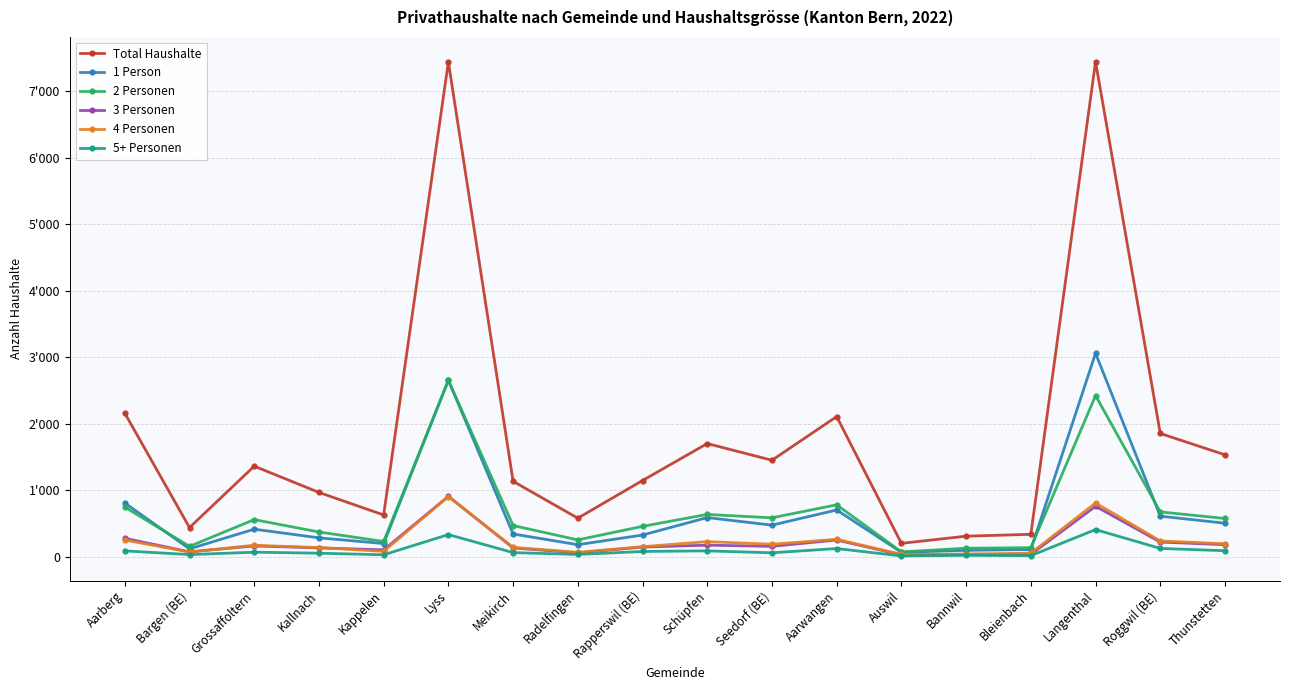

Is this an area chart (filled region under the line)?

No